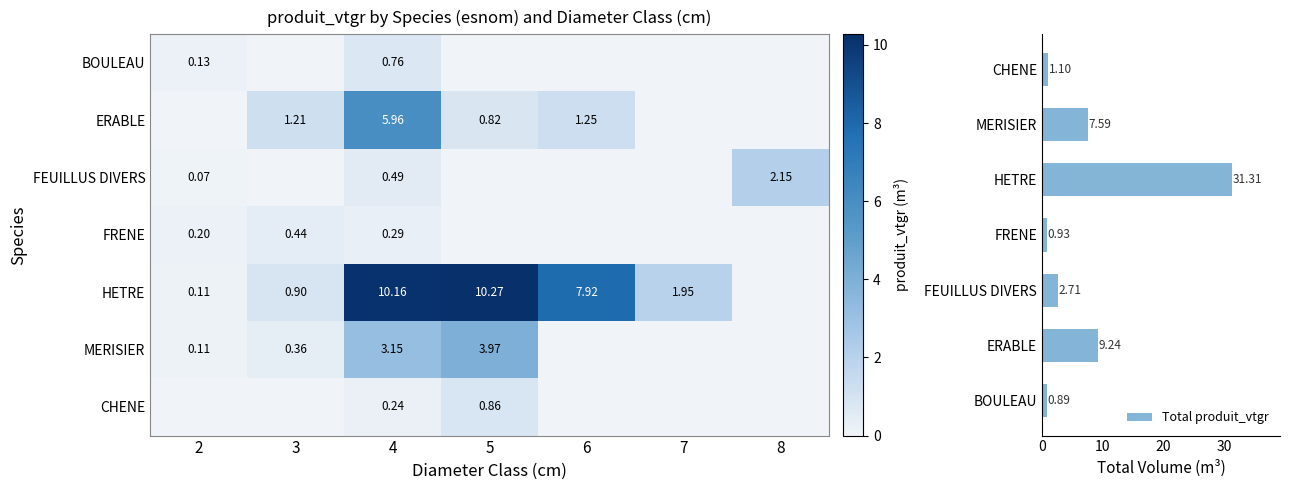

Where is Total produit_vtgr nearest to the value 16?

ERABLE